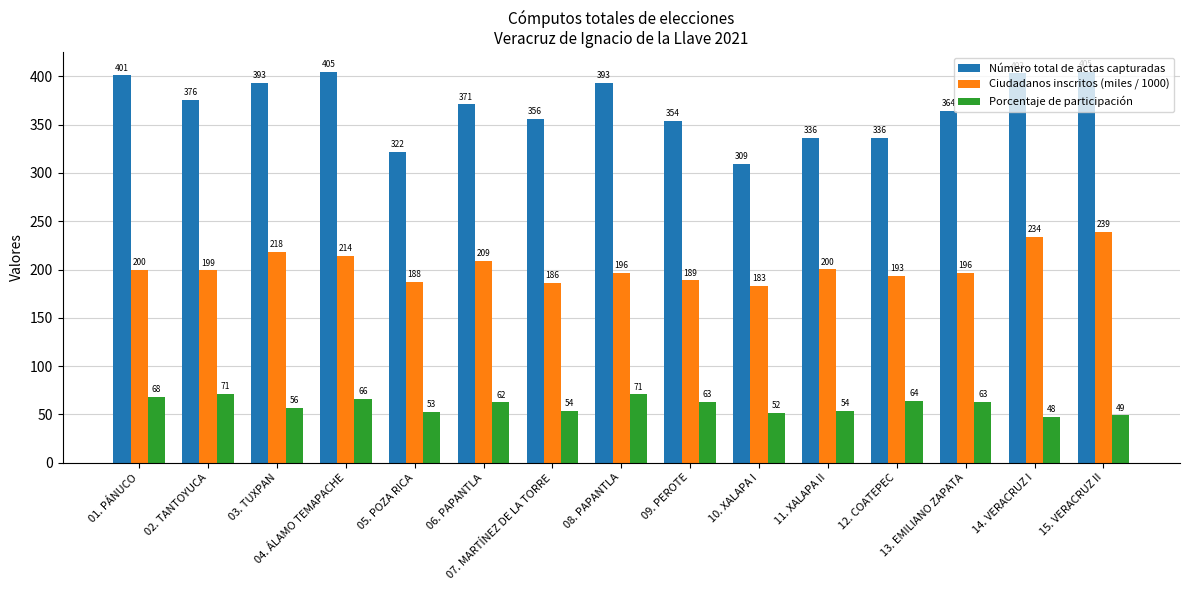

What are all the series names shown in the legend?

Número total de actas capturadas, Ciudadanos inscritos (miles / 1000), Porcentaje de participación